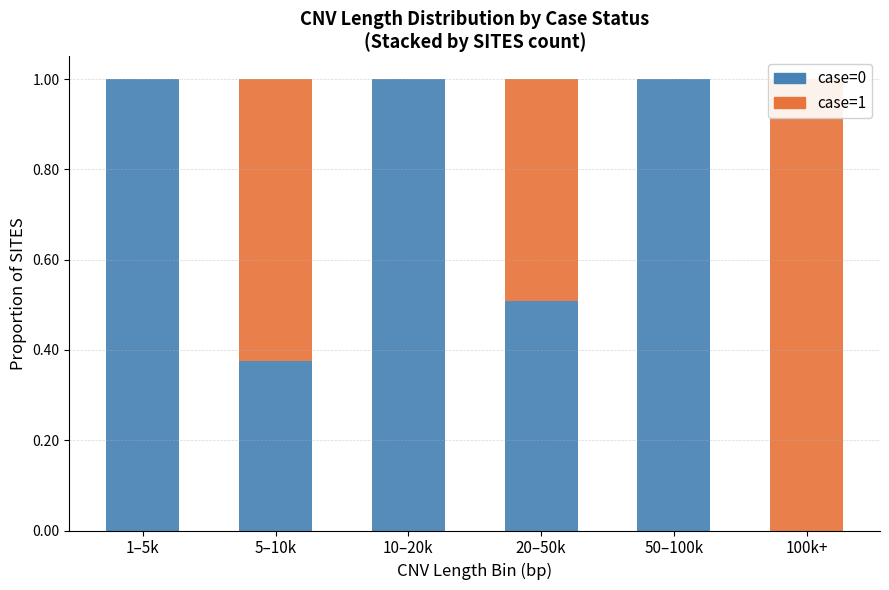

What is the difference between the case=0 values at 5–10k and 1–5k?

0.6